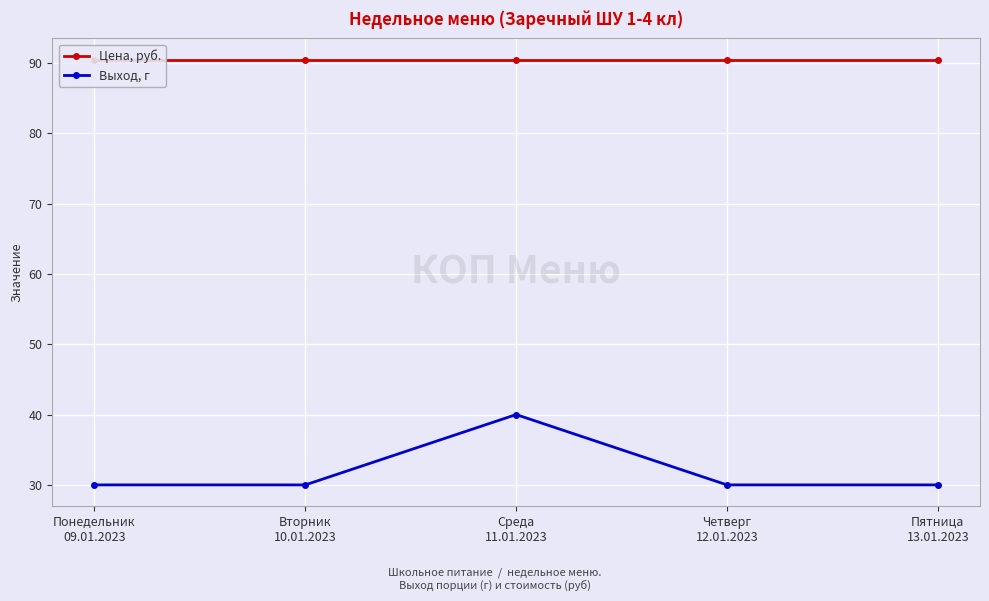

Reading left to right, extract all data points from this chart.

Цена, руб.: Понедельник
09.01.2023=90.5	Вторник
10.01.2023=90.5	Среда
11.01.2023=90.5	Четверг
12.01.2023=90.5	Пятница
13.01.2023=90.5
Выход, г: Понедельник
09.01.2023=30.0	Вторник
10.01.2023=30.0	Среда
11.01.2023=40.0	Четверг
12.01.2023=30.0	Пятница
13.01.2023=30.0